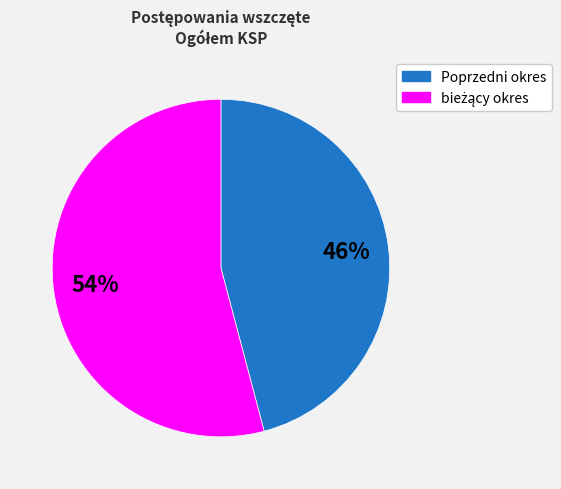

To the nearest percent, what is the average slice percentage?

50%